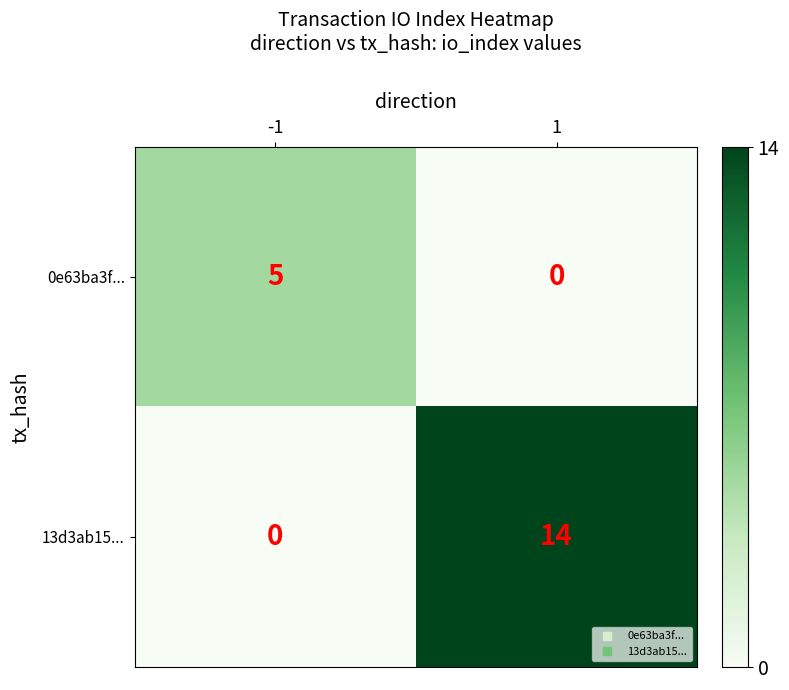

Rank the series at -1 from lowest to highest value.

13d3ab15..., 0e63ba3f...